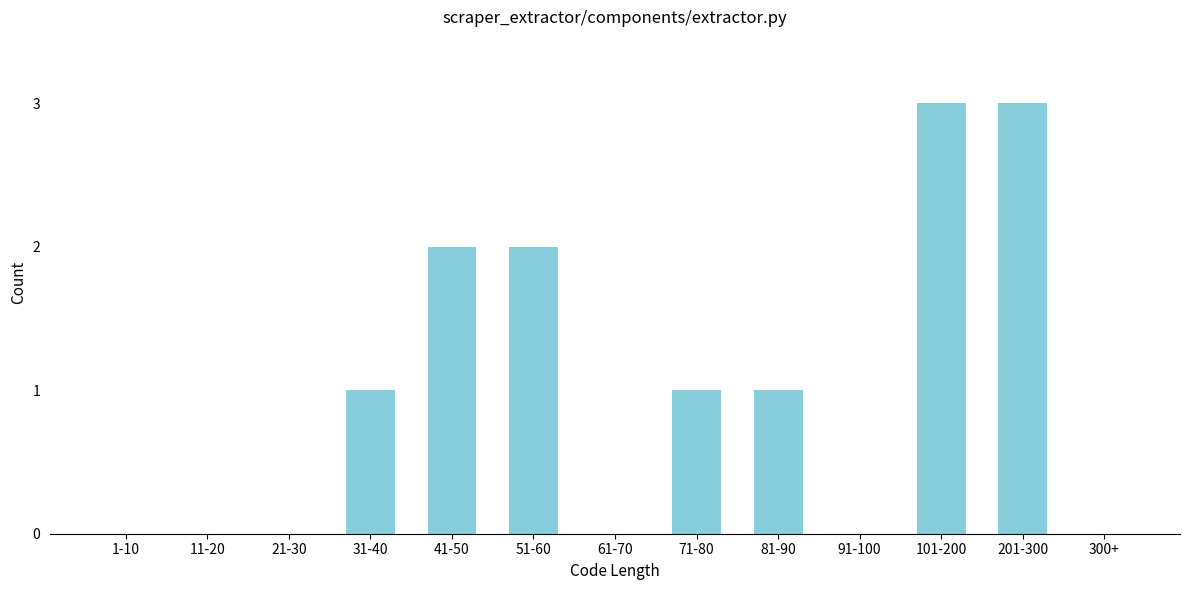

Reading left to right, list all the values displayed in this chart.

1-10=0	11-20=0	21-30=0	31-40=1	41-50=2	51-60=2	61-70=0	71-80=1	81-90=1	91-100=0	101-200=3	201-300=3	300+=0